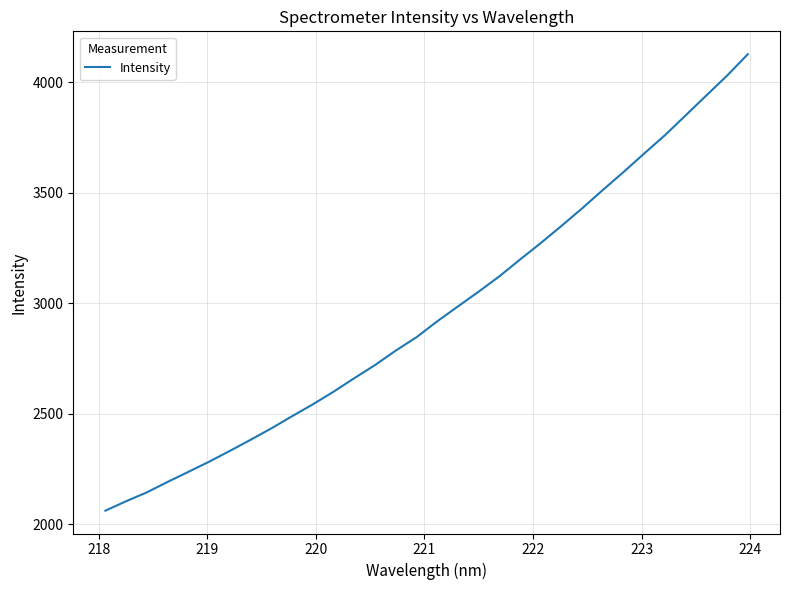

What is the greatest value displayed?

4127.9